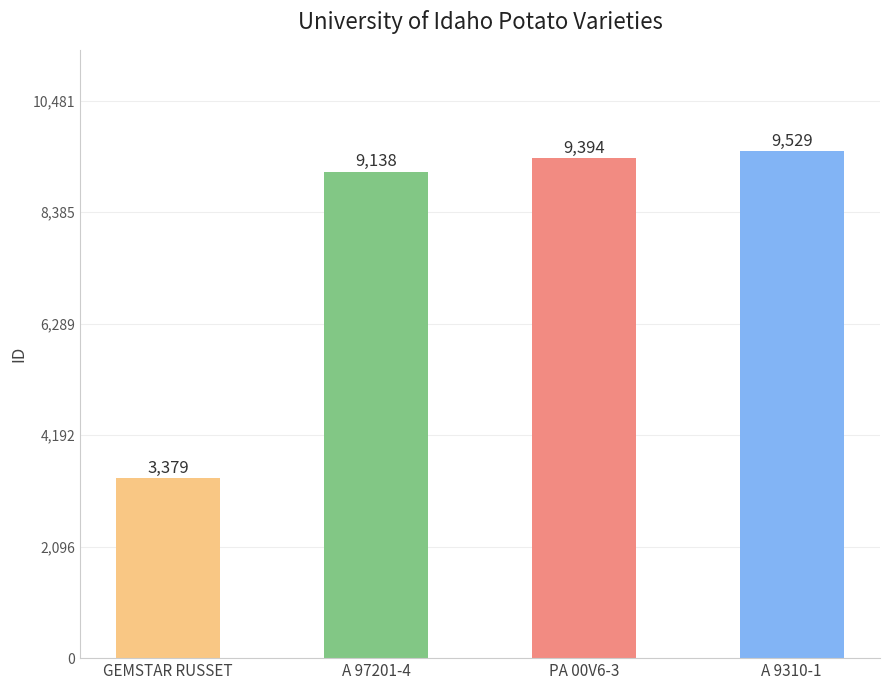

Reading left to right, what are all the values shown in this chart?

GEMSTAR RUSSET=3379	A 97201-4=9138	PA 00V6-3=9394	A 9310-1=9529